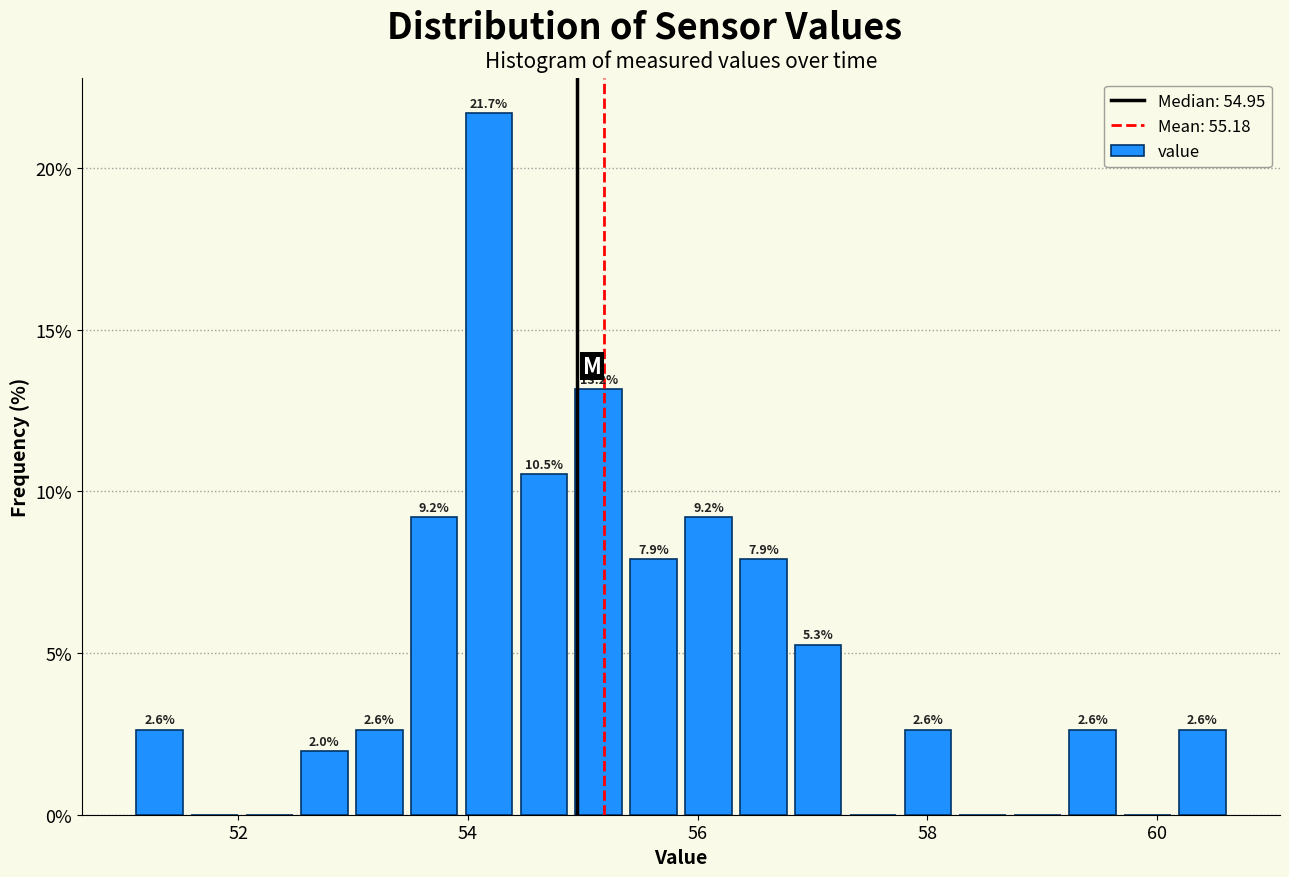

Around what value on the x-axis is the tallest bar? Give the approximate position of its centre, as read against the axis.

54.2